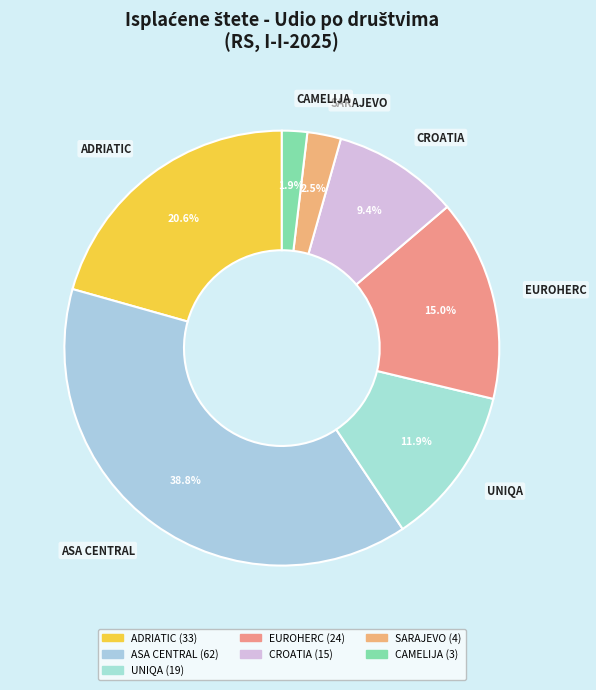

Which category has the smallest portion of the pie?

CAMELIJA